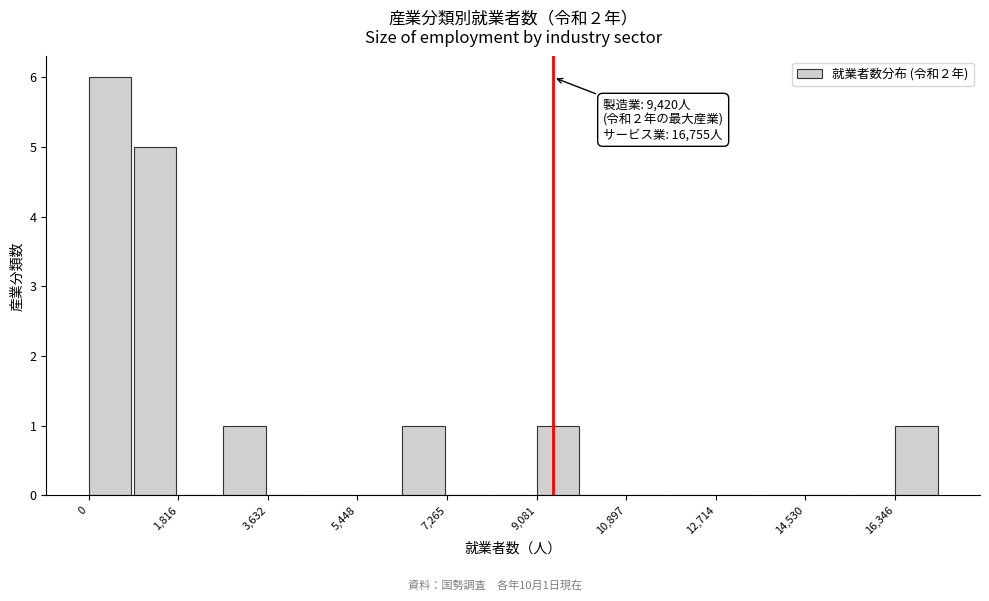

Which range on the x-axis has the tallest bar?

0 to 1000